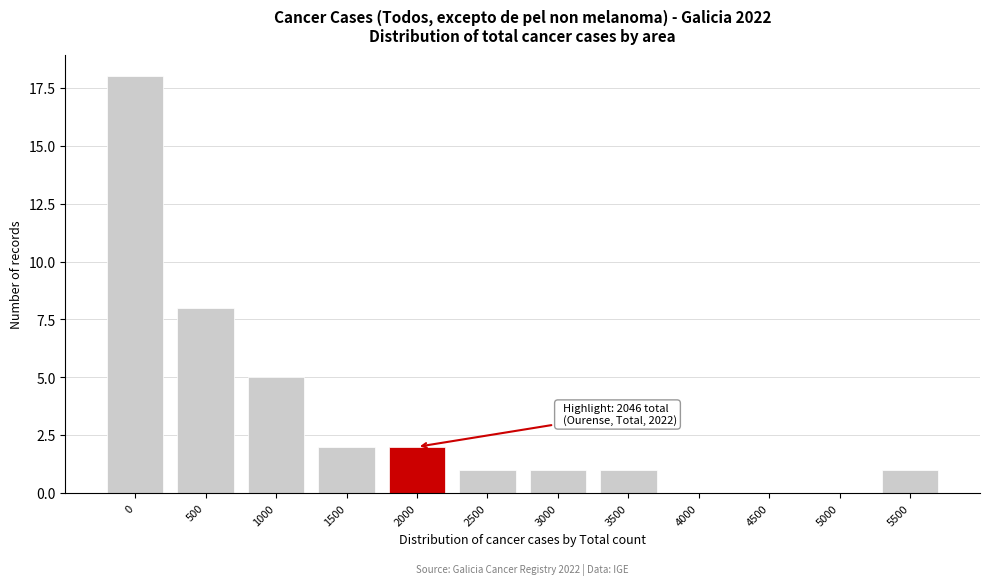

Reading left to right, extract all data points from this chart.

0=18	500=8	1000=5	1500=2	2000=2	2500=1	3000=1	3500=1	4000=0	4500=0	5000=0	5500=1